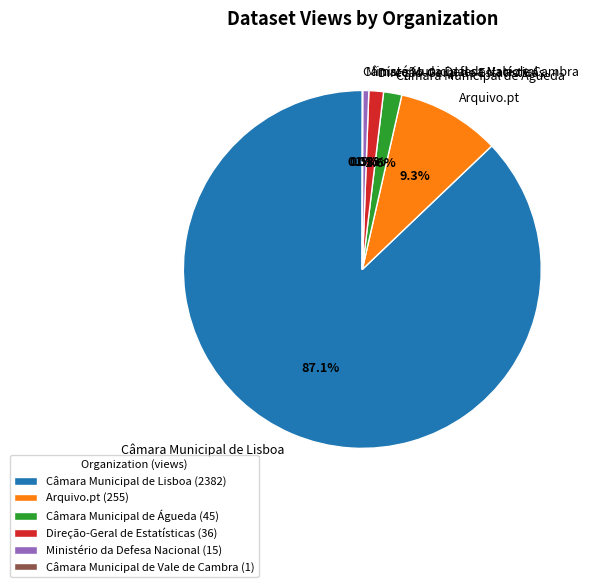

True or false: Câmara Municipal de Lisboa accounts for 10% of the total.

False